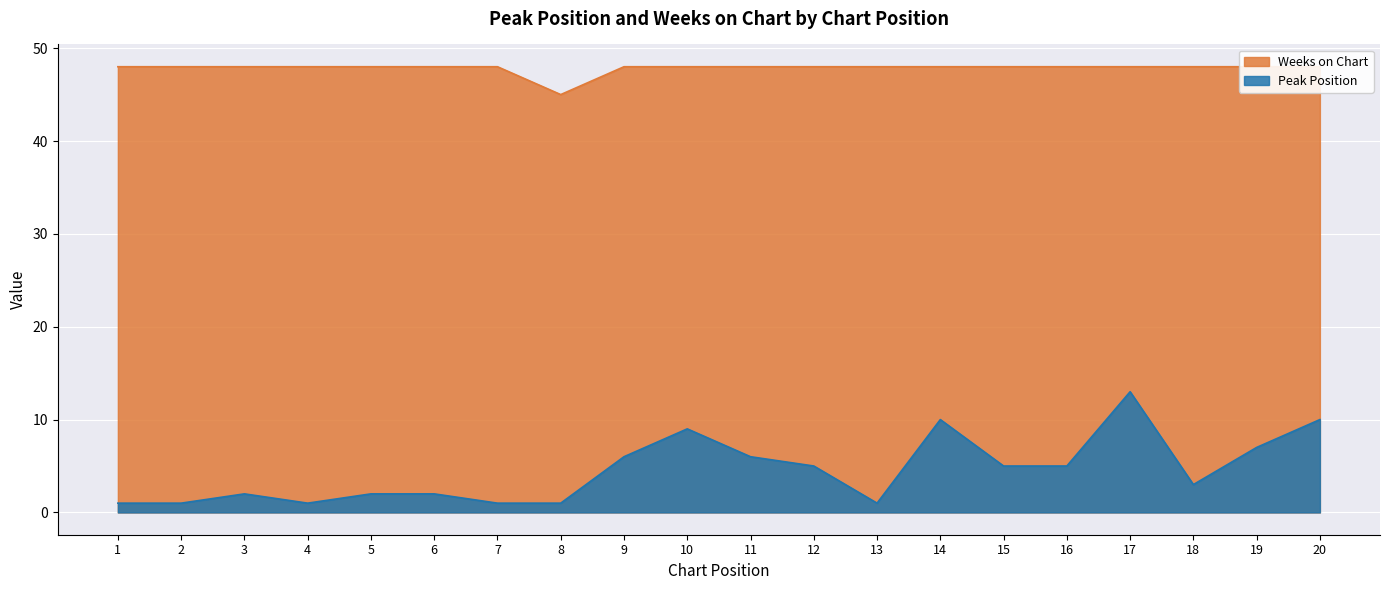

What is the value of the Weeks on Chart point at the 1st from the left?

48